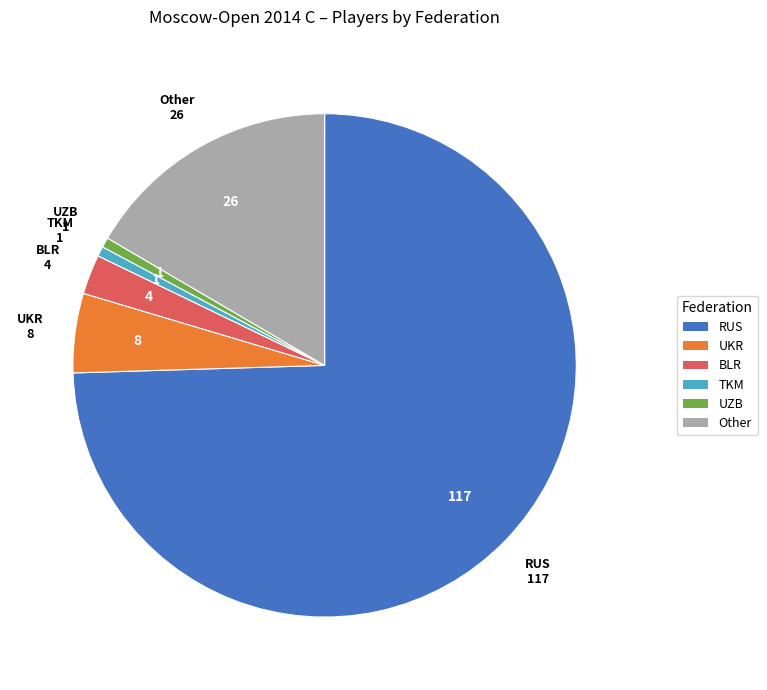

Is the sum of BLR and RUS greater than half?

Yes